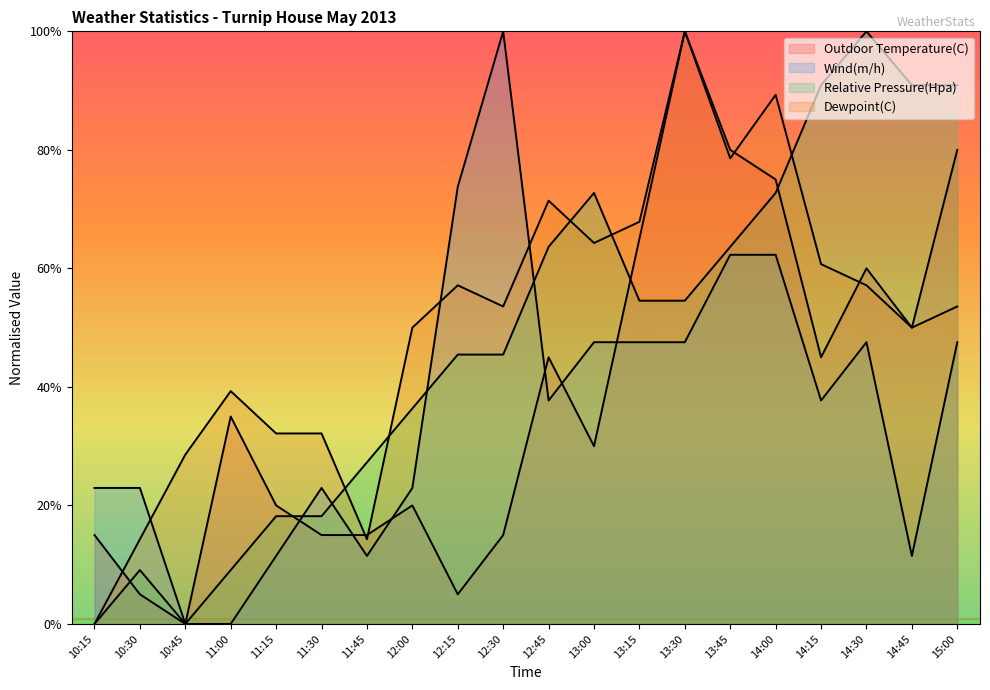

What are all the series names shown in the legend?

Outdoor Temperature(C), Wind(m/h), Relative Pressure(Hpa), Dewpoint(C)